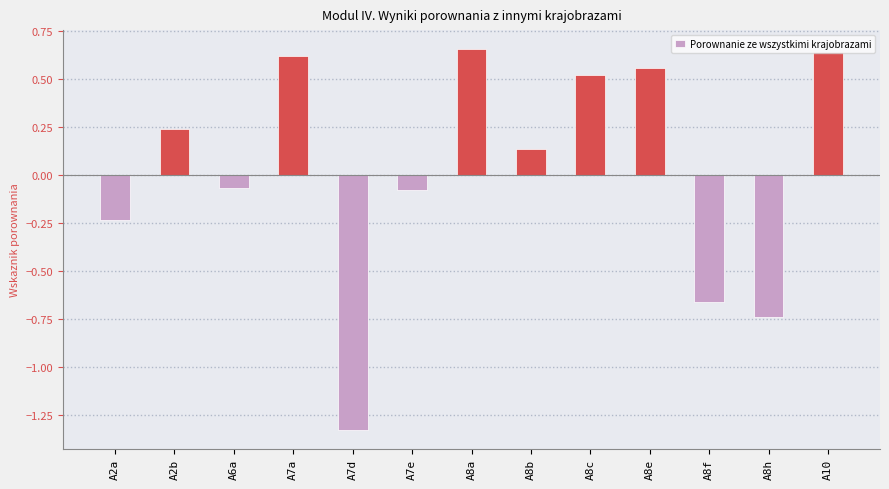

Where does the data first go above 0?

A2b